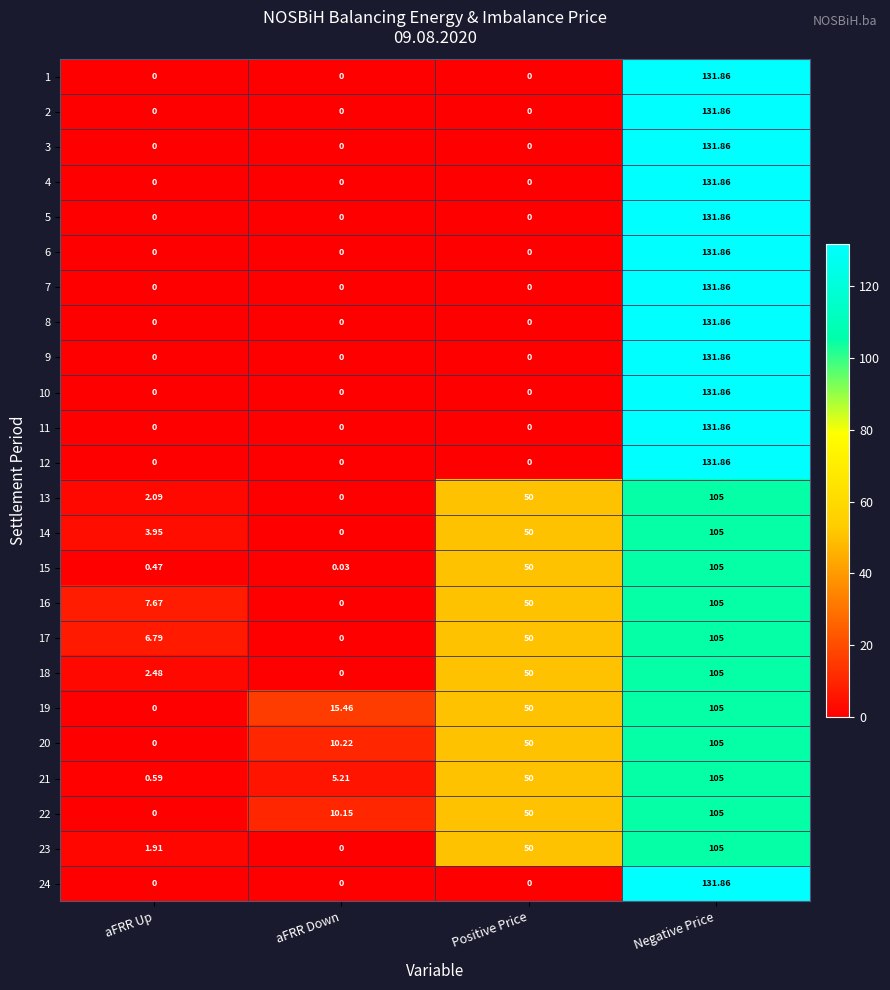

At which category is the sum across all series the highest?

Negative Price